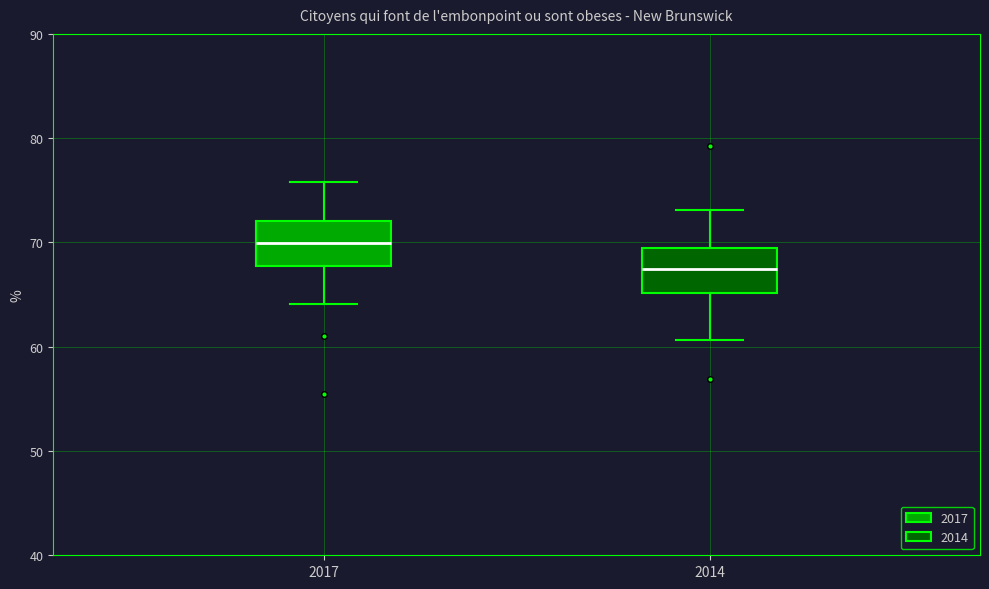

Reading left to right, read every box against the y-axis: the position of its median line, the range the box covers, and the ends of its whiskers. The values are not printed on the chart, so give them approximately, as read against the axis.

2017: median 70, box 68 to 72, whiskers 64 to 76
2014: median 67, box 65 to 69, whiskers 61 to 73